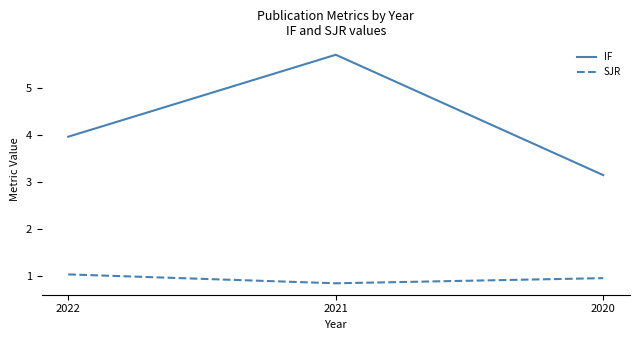

What is the difference between the second highest and minimum values in the SJR series?

0.1